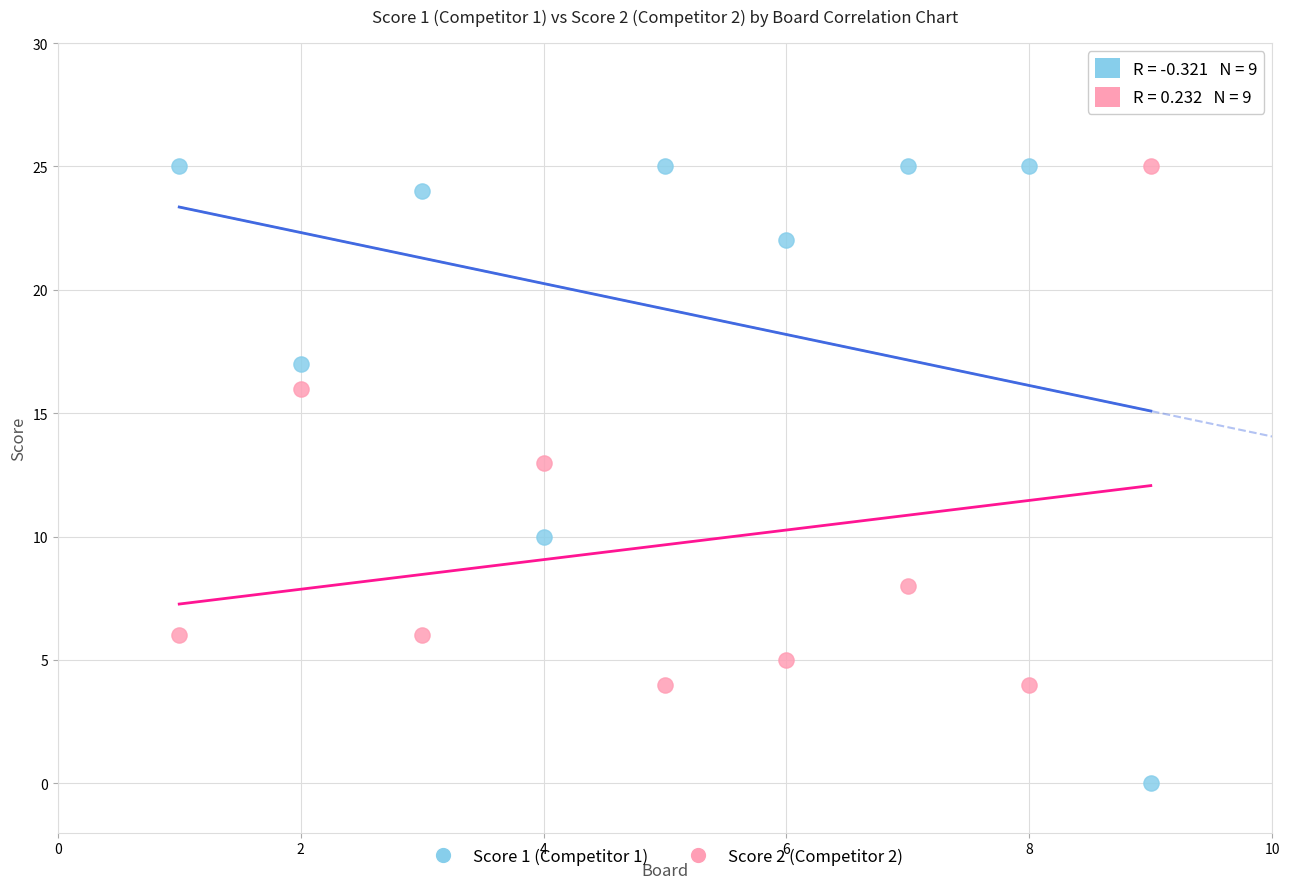

Which series has the widest spread of Y values?

Score 1 (Competitor 1)